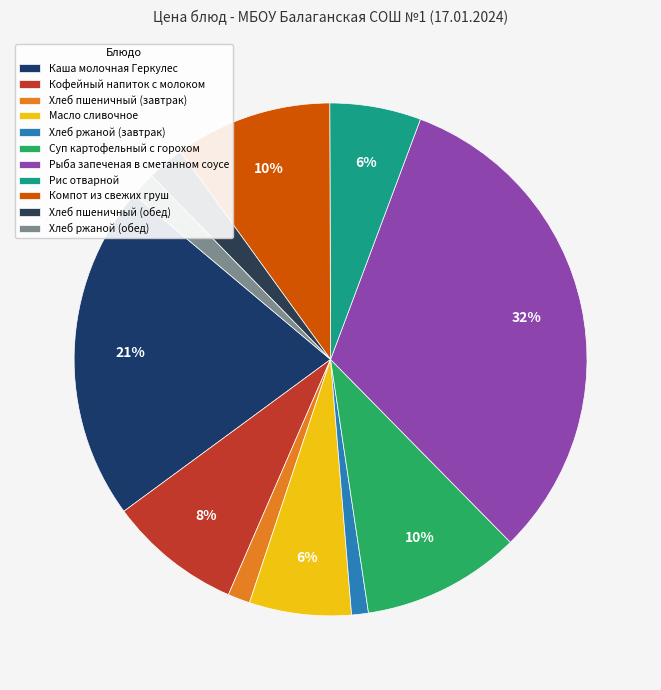

To the nearest percent, what percentage of the pie is Рис отварной?

6%